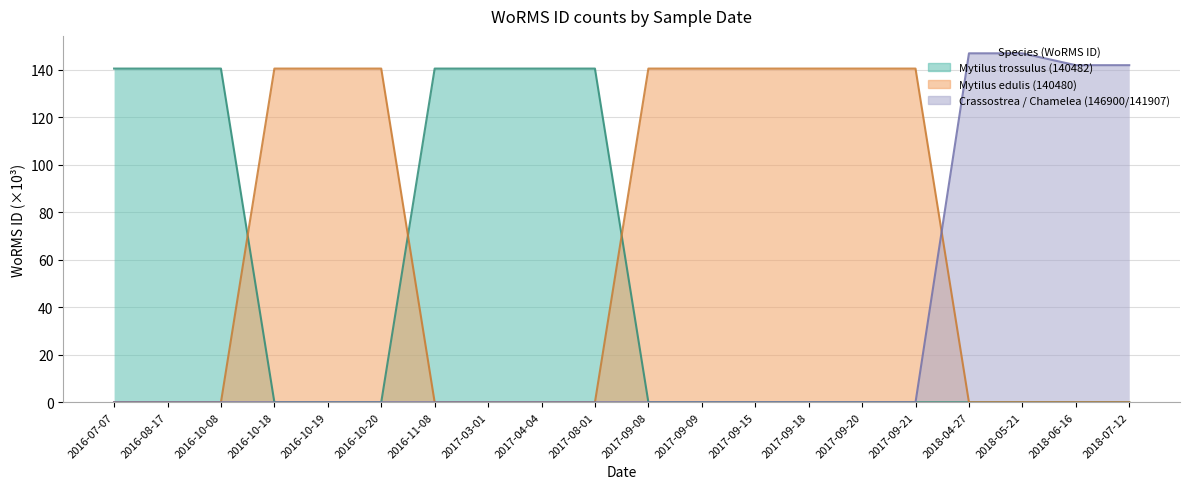

What is the difference between the Crassostrea / Chamelea (146900/141907) values at 2017-04-04 and 2018-06-16?

141.9